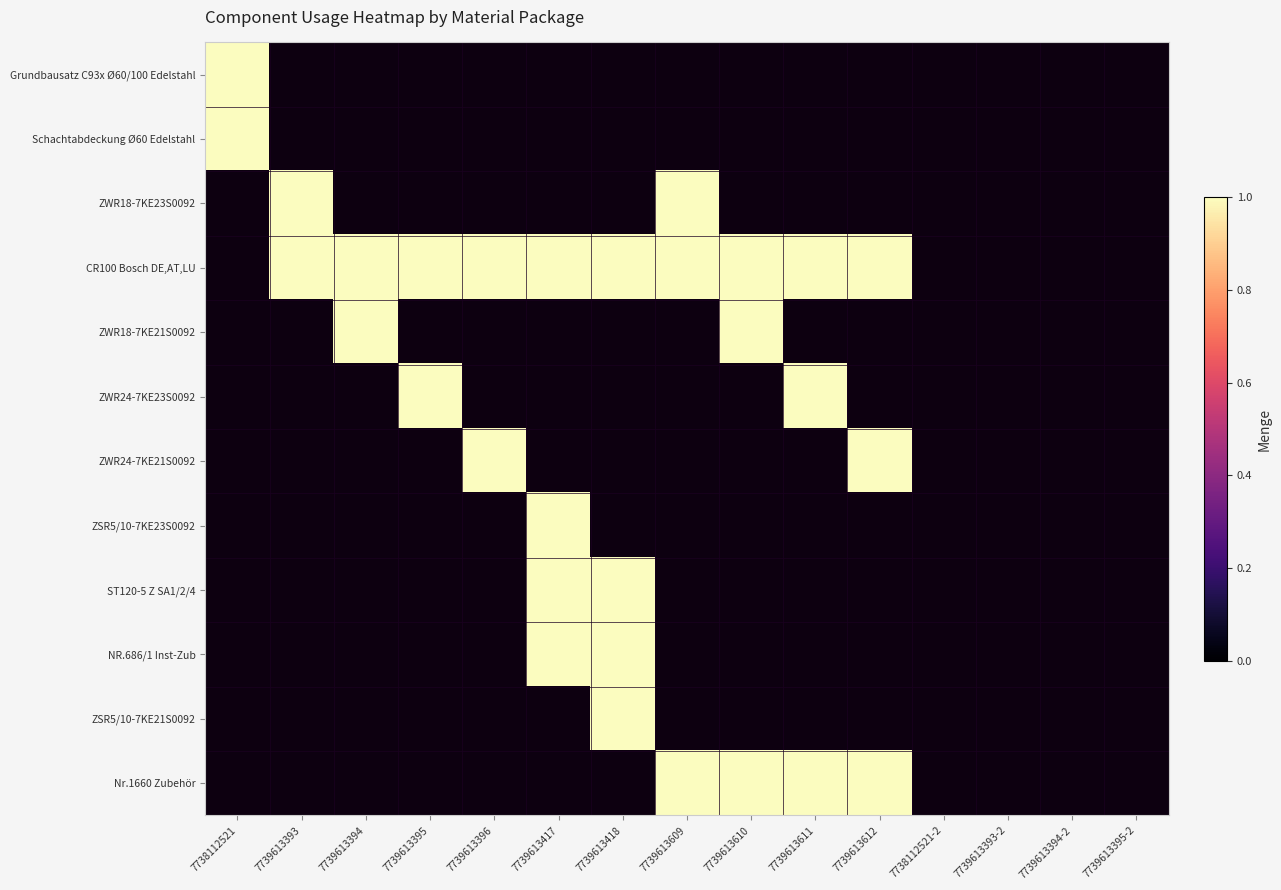

What is the total value across all series at 5?

4